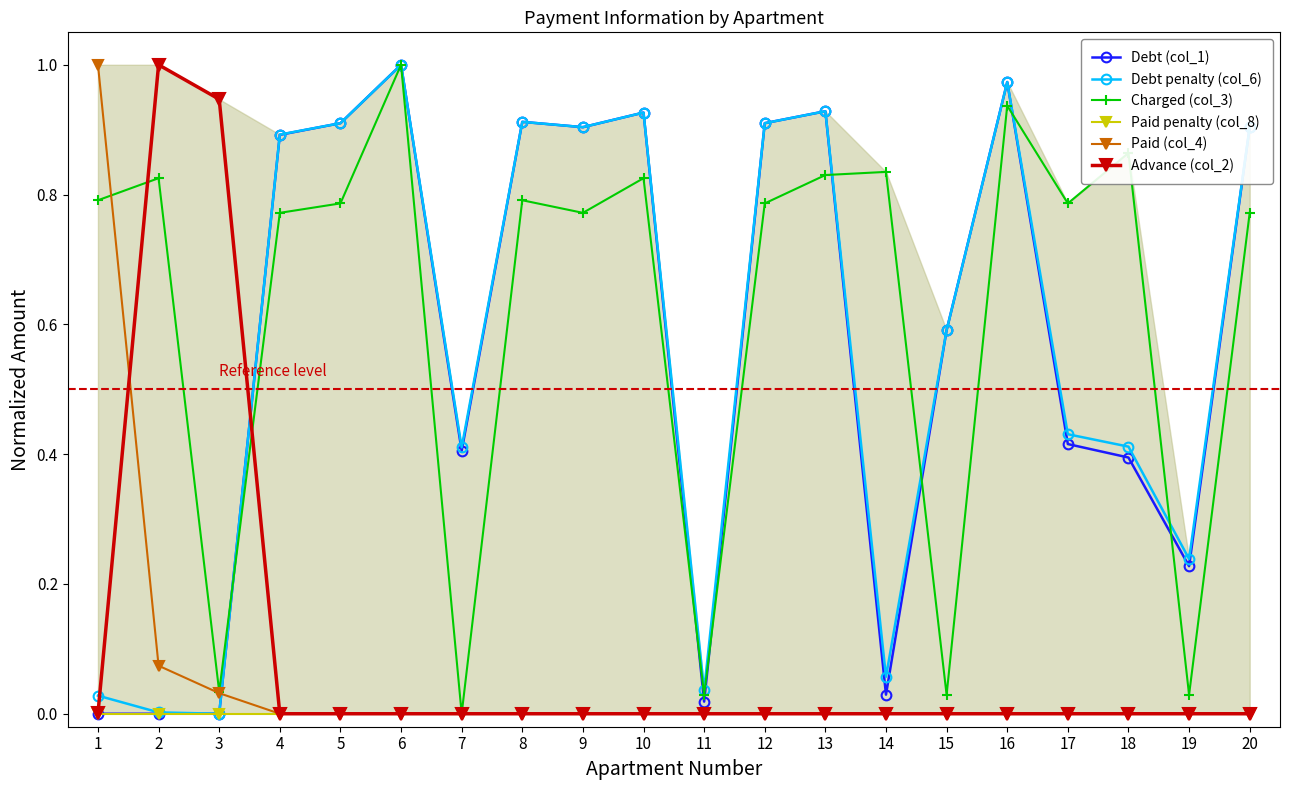

Does the chart have visible grid lines?

No